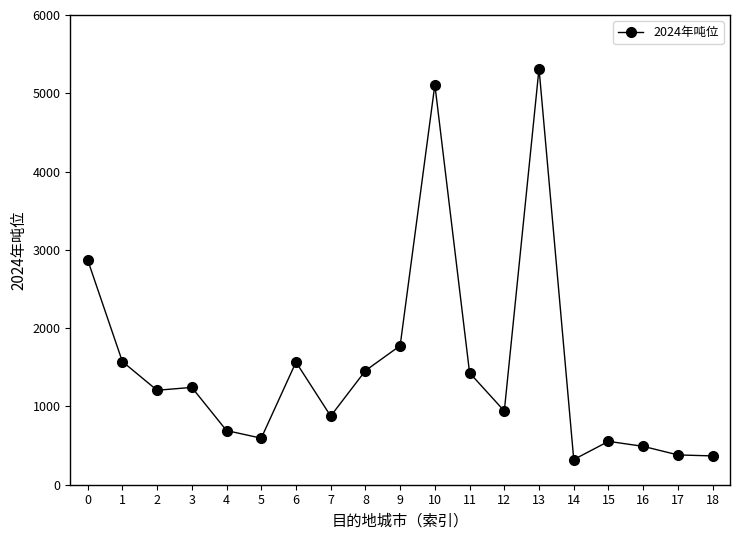

What is the minimum value shown in the chart?

321.4